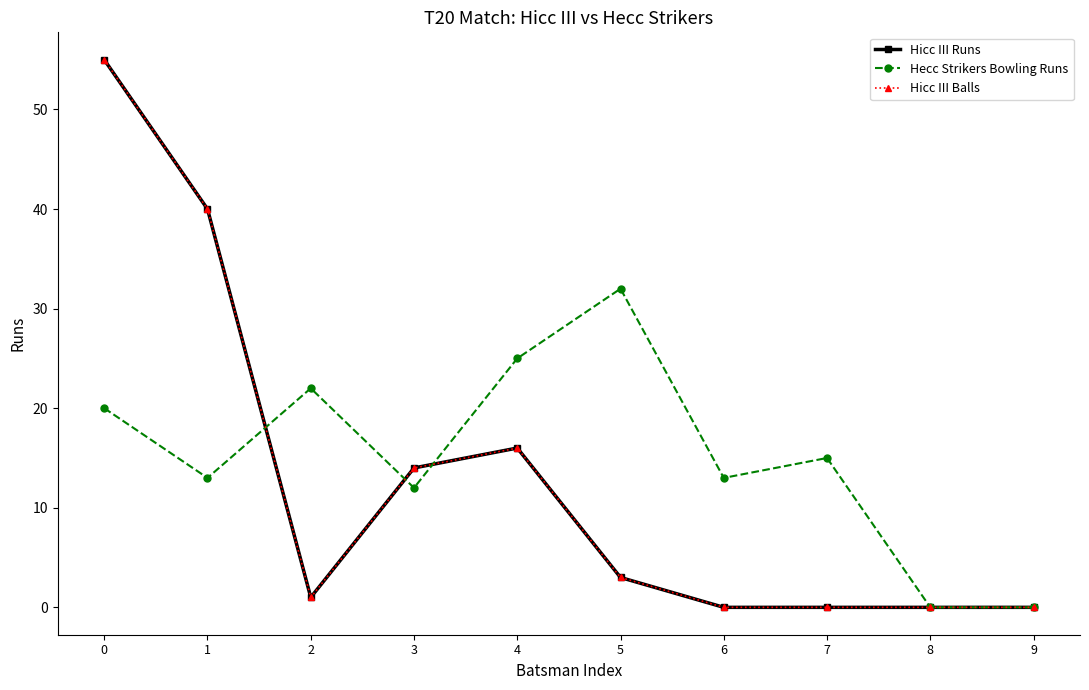

Between 2 and 6, which is larger?

2